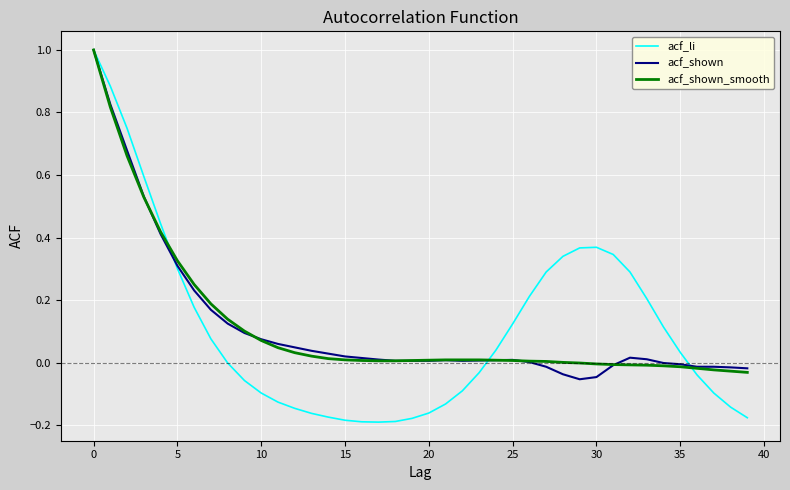

What is the difference between the maximum and second lowest values in the acf_shown_smooth series?

1.0